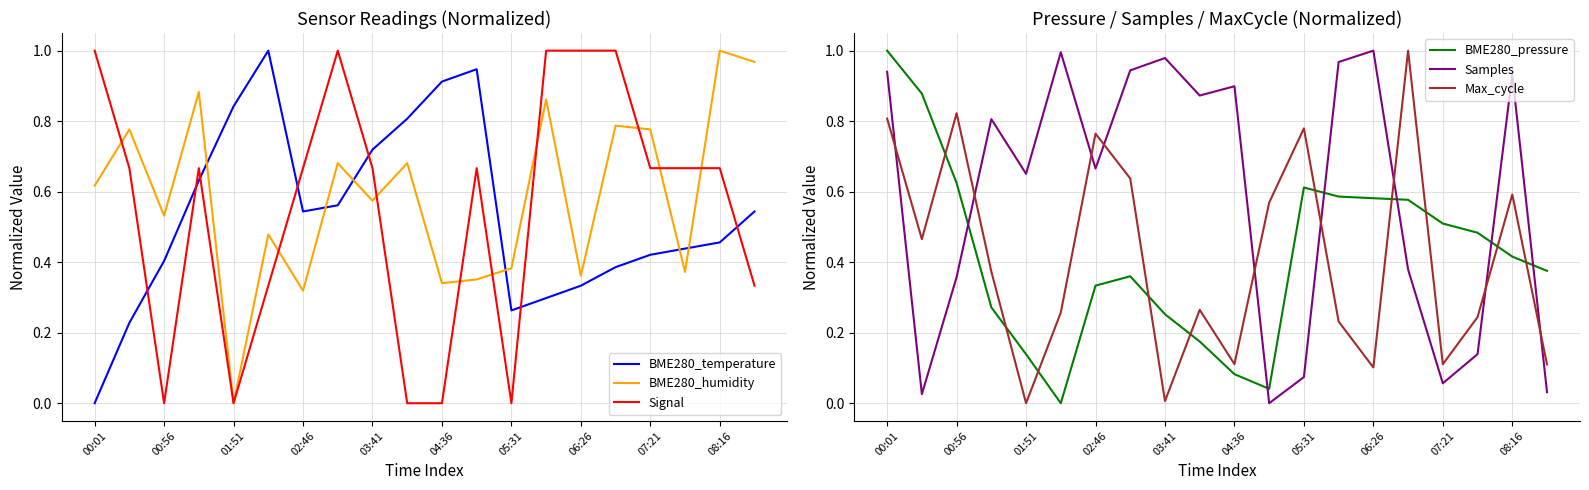

How many lines are shown in the chart?

6